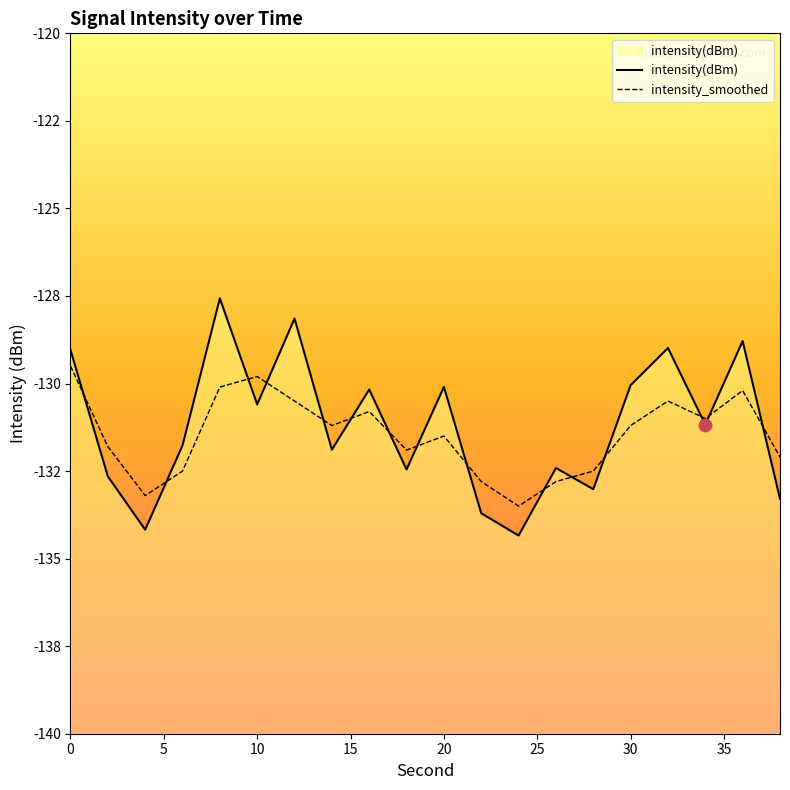

Which series reaches the maximum Y coordinate?

intensity(dBm)